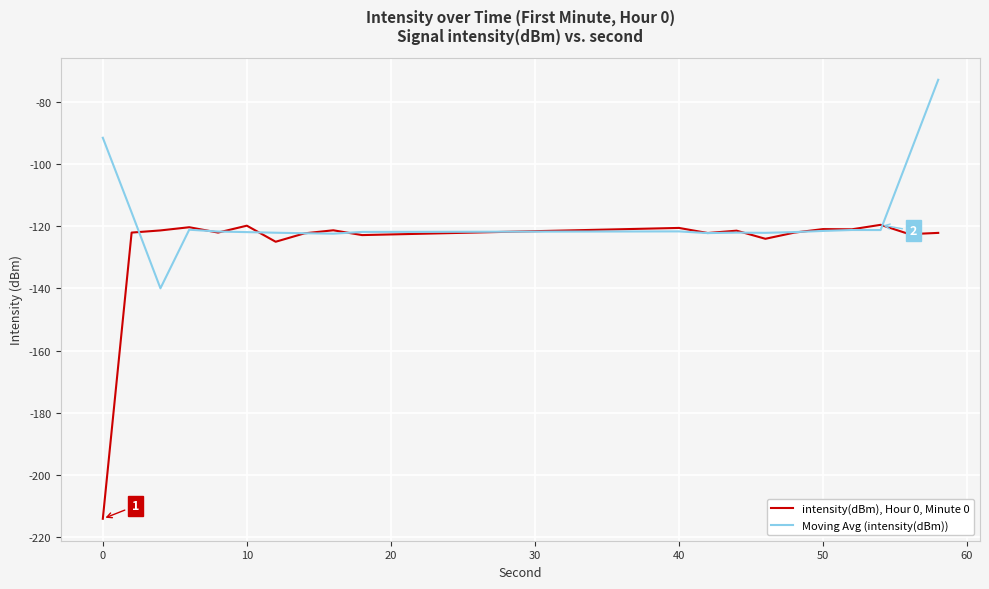

Which series has the largest total across all categories?

Moving Avg (intensity(dBm))